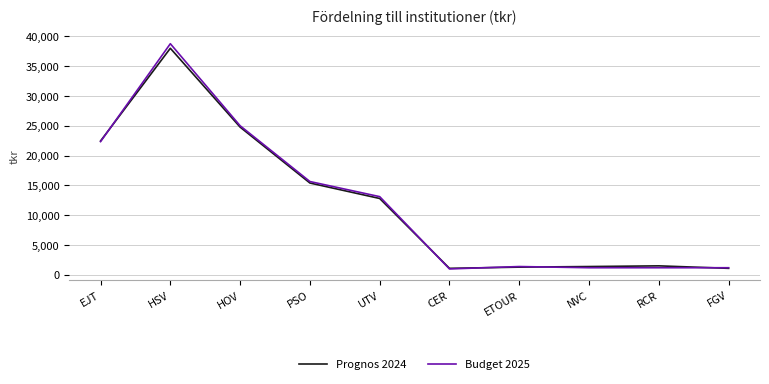

What is the total value across all series at CER?

2100